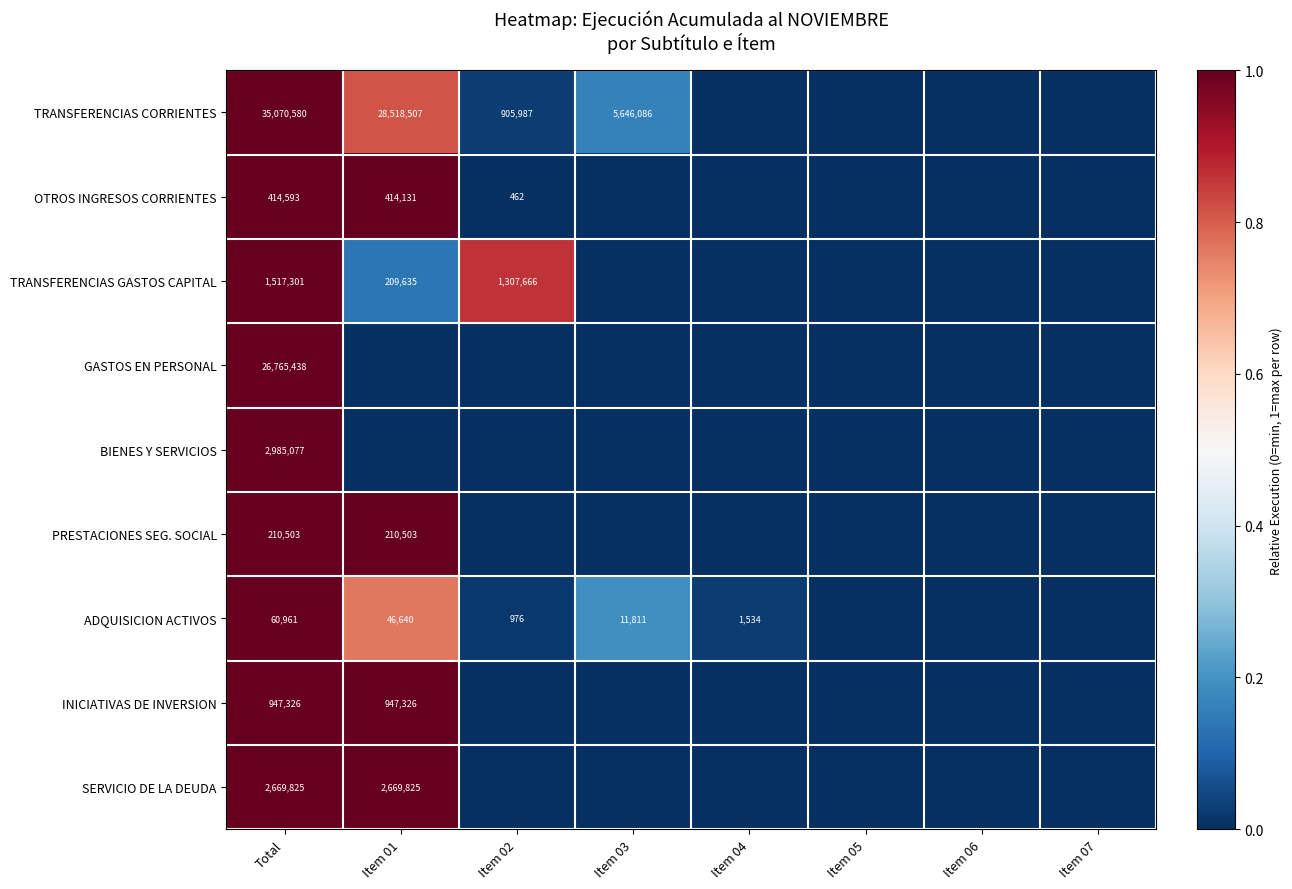

What is the difference between the highest and lowest values at Total?

35009619